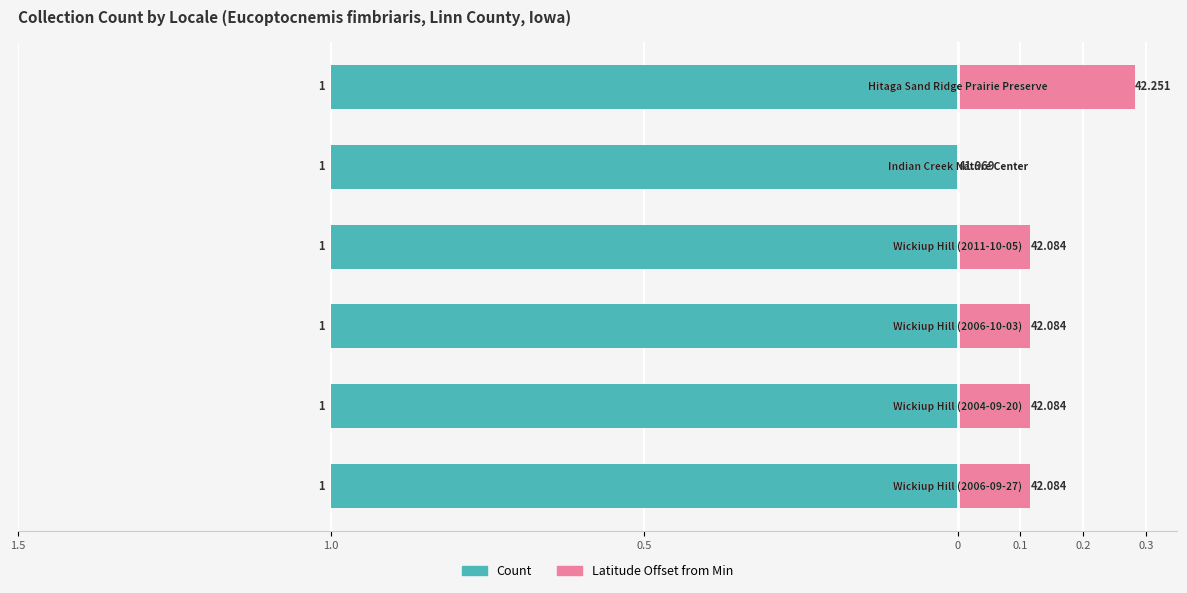

Which series has the largest total across all categories?

Count